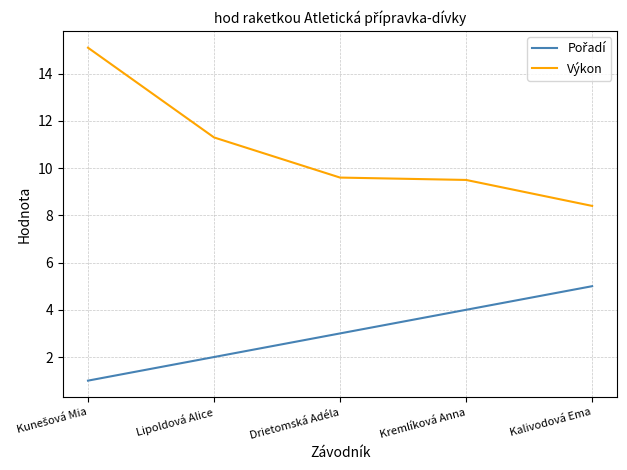

Which series has the largest total across all categories?

Výkon